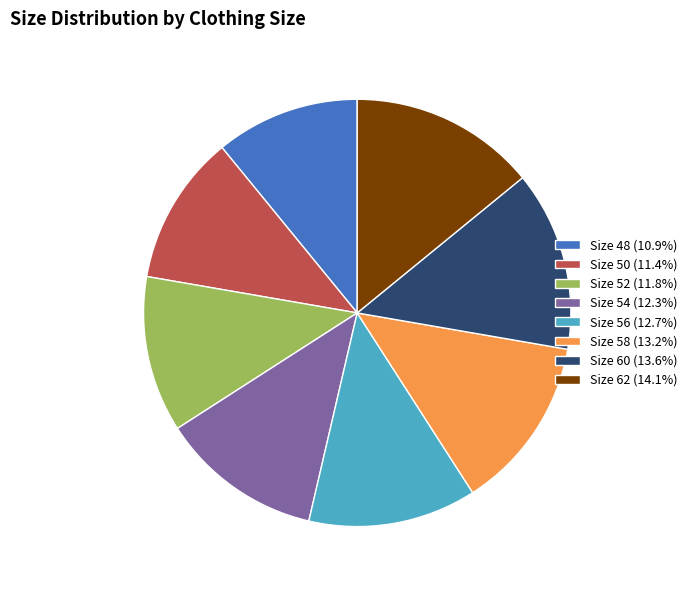

Approximately how many times larger is the value at Size 54 (12.3%) compared to Size 62 (14.1%)?

0.9